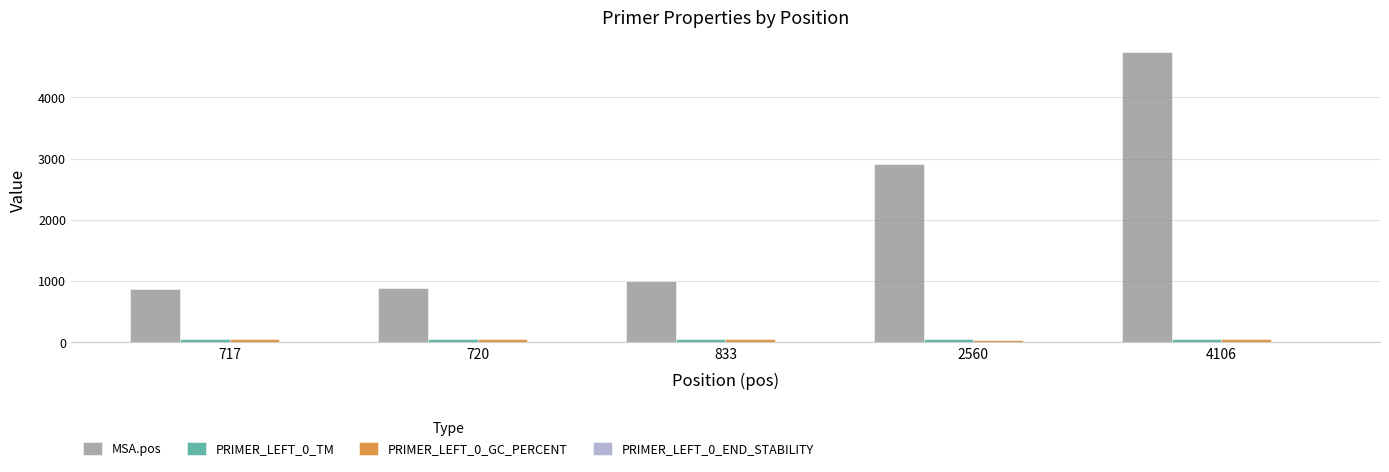

Which category has the highest value in the MSA.pos series?

4106